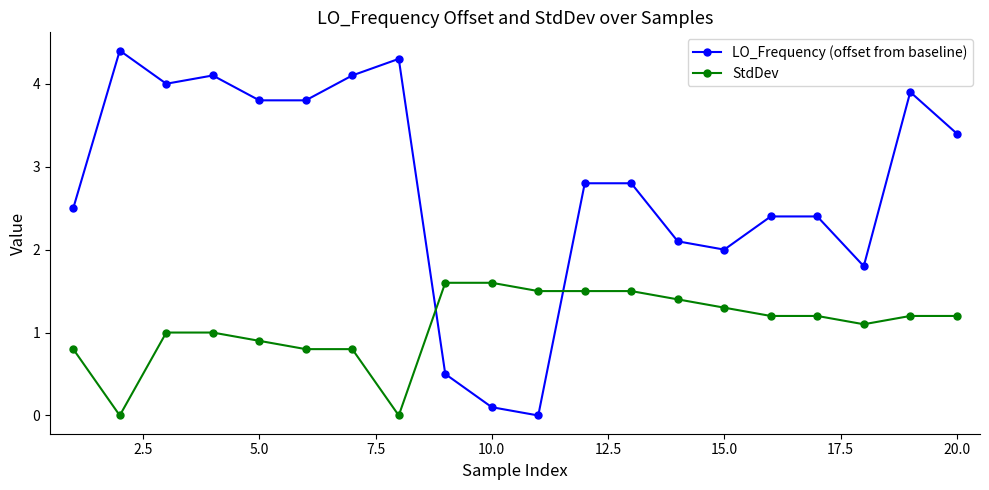

Reading left to right, transcribe all the data shown in this chart.

LO_Frequency (offset from baseline): 2.5	4.4	4.0	4.1	3.8	3.8	4.1	4.3	0.5	0.1	0.0	2.8	2.8	2.1	2.0	2.4	2.4	1.8	3.9	3.4
StdDev: 0.8	0.0	1.0	1.0	0.9	0.8	0.8	0.0	1.6	1.6	1.5	1.5	1.5	1.4	1.3	1.2	1.2	1.1	1.2	1.2